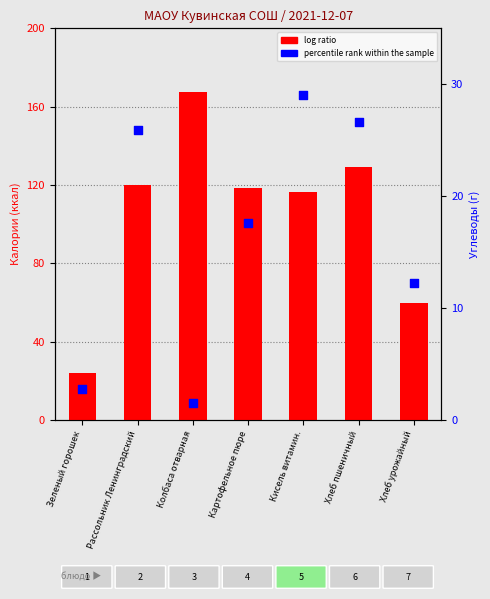

Which series reaches the maximum Y coordinate?

log ratio